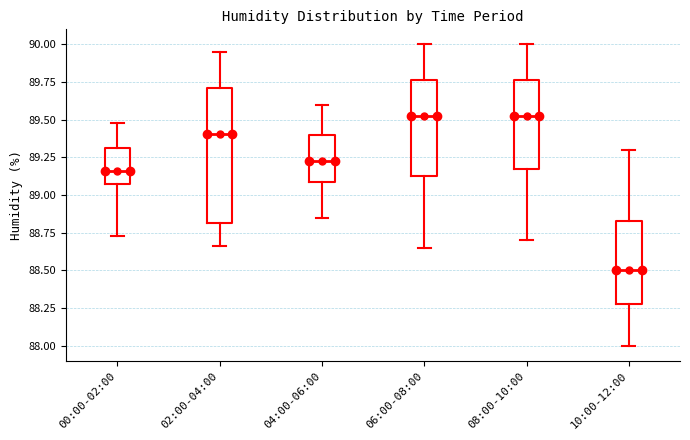

Which box is the tallest, from its lower edge to its upper edge?

02:00-04:00